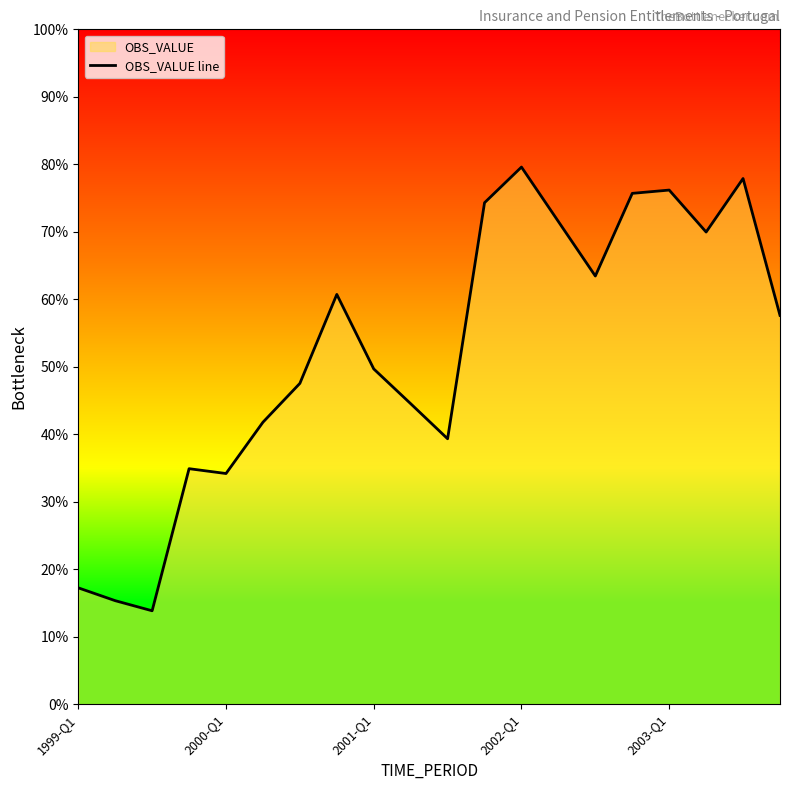

How many data points does each series have?

20